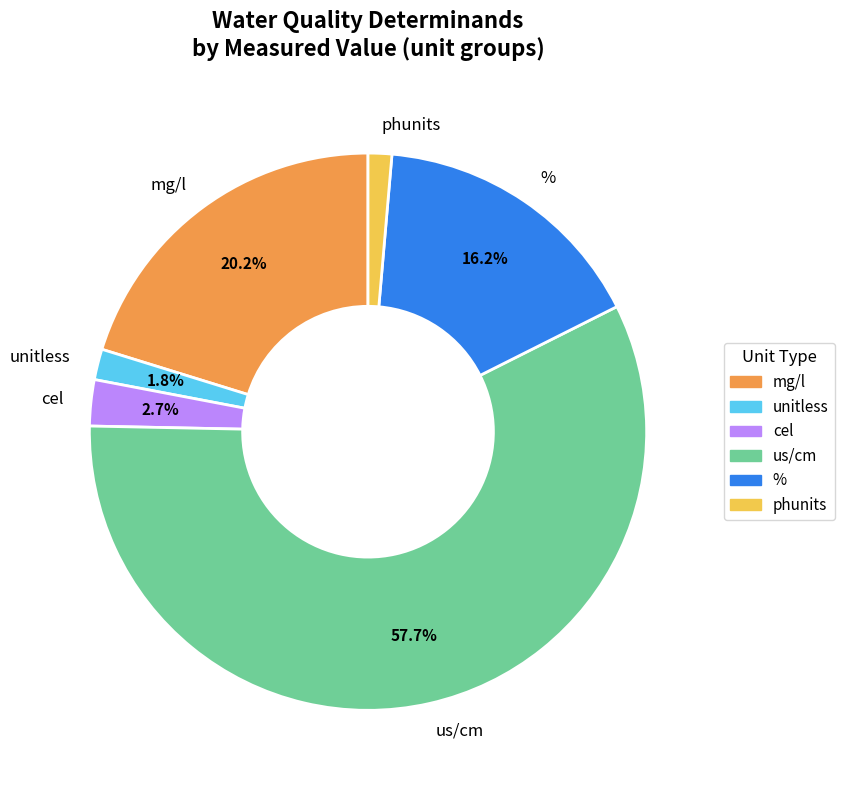

How much of the chart is everything except unitless?

98.2%